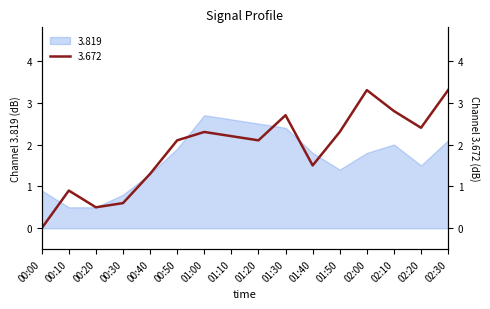

How many values are above zero?

15